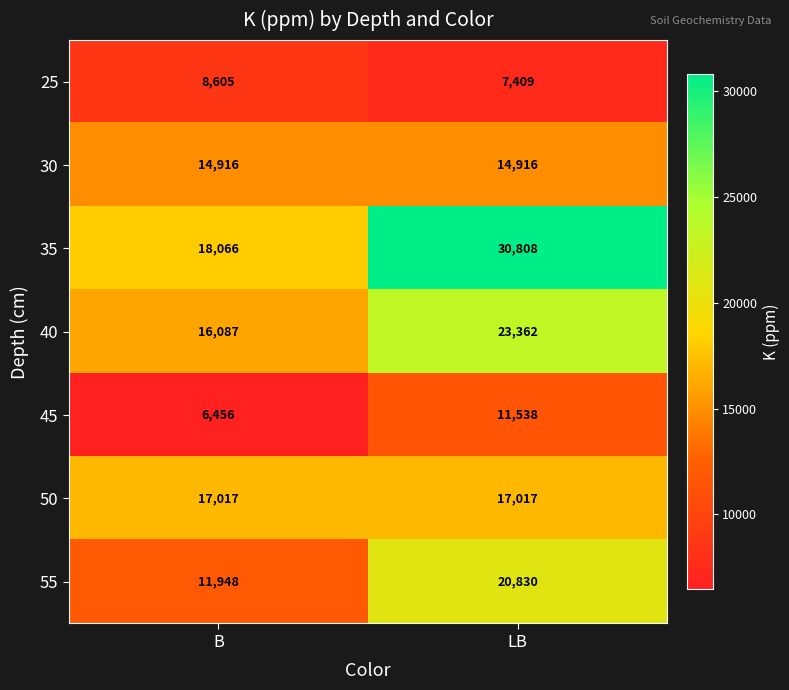

The 45 series shows 2060 at B. True or false?

False